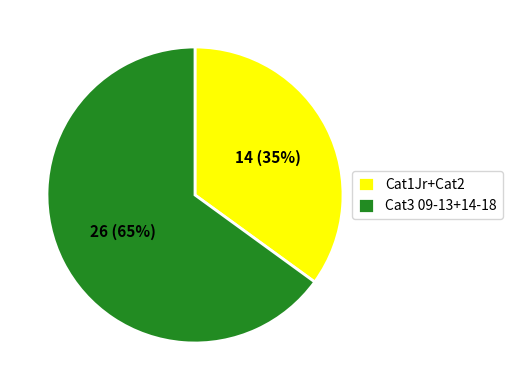

Is there a majority slice in this chart?

Yes